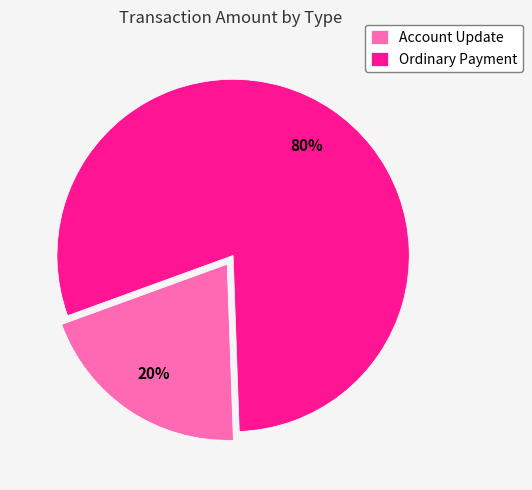

Is it true that Ordinary Payment is 95% of the pie?

False